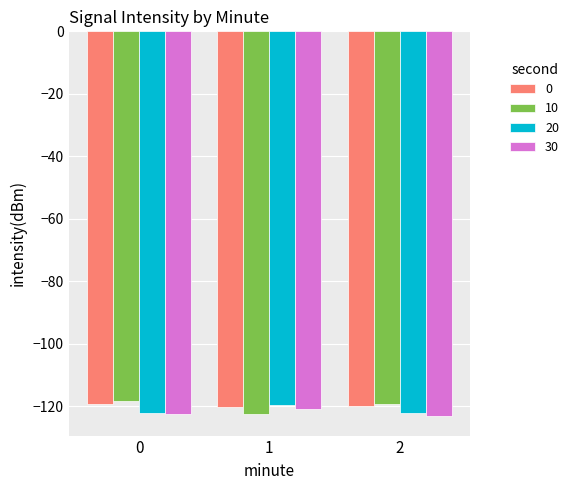

Is the value of 10 at 0 greater than the value of 20 at 0?

Yes